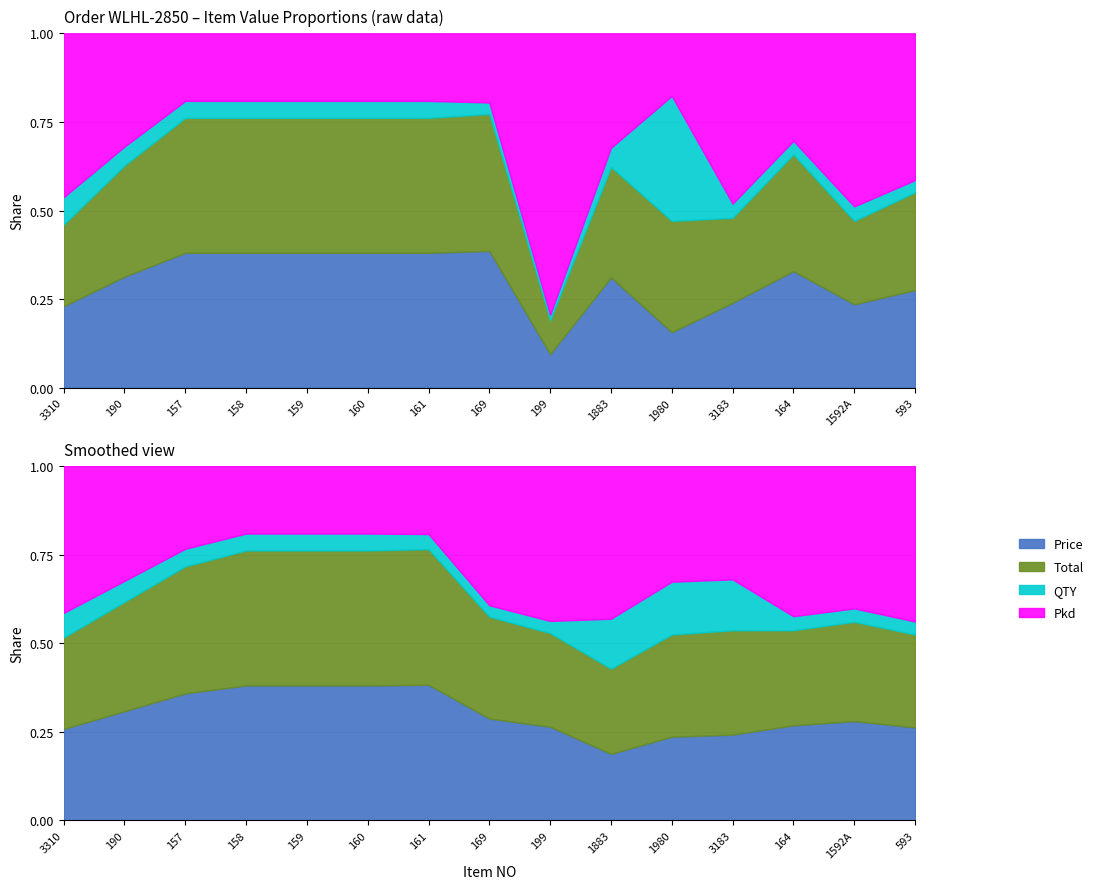

Which series has the largest range (max minus min)?

Pkd